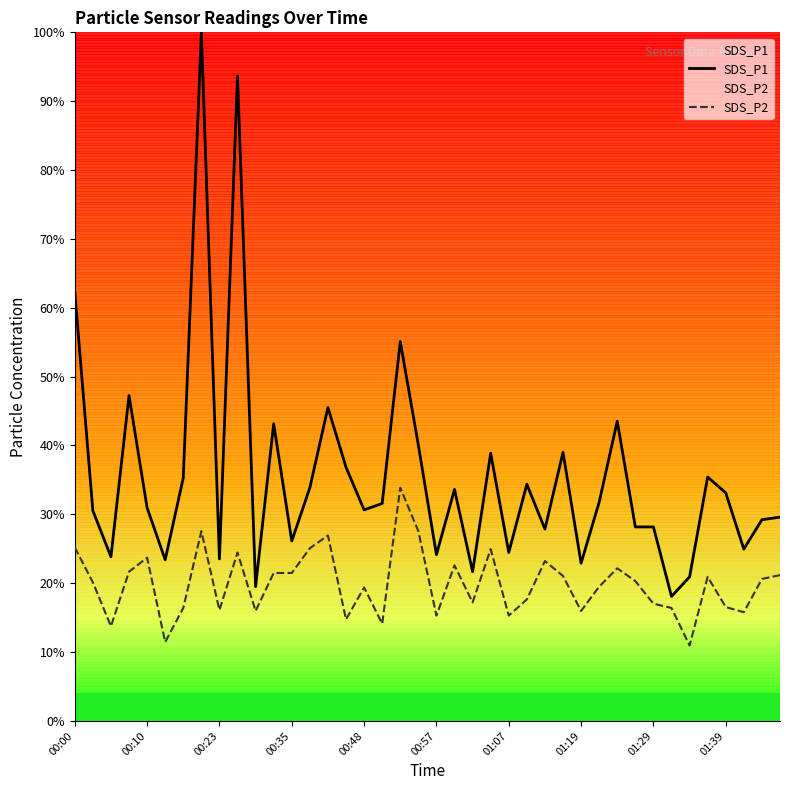

What are all the series names shown in the legend?

SDS_P1, SDS_P2